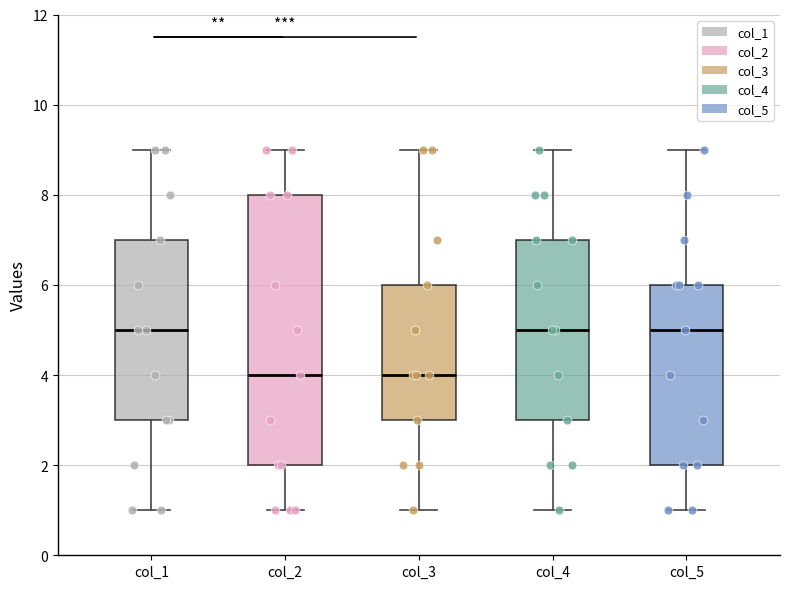

Reading left to right, read every box against the y-axis: the position of its median line, the range the box covers, and the ends of its whiskers. The values are not printed on the chart, so give them approximately, as read against the axis.

col_1: median 5, box 3 to 7, whiskers 1 to 9
col_2: median 4, box 2 to 8, whiskers 1 to 9
col_3: median 4, box 3 to 6, whiskers 1 to 9
col_4: median 5, box 3 to 7, whiskers 1 to 9
col_5: median 5, box 2 to 6, whiskers 1 to 9